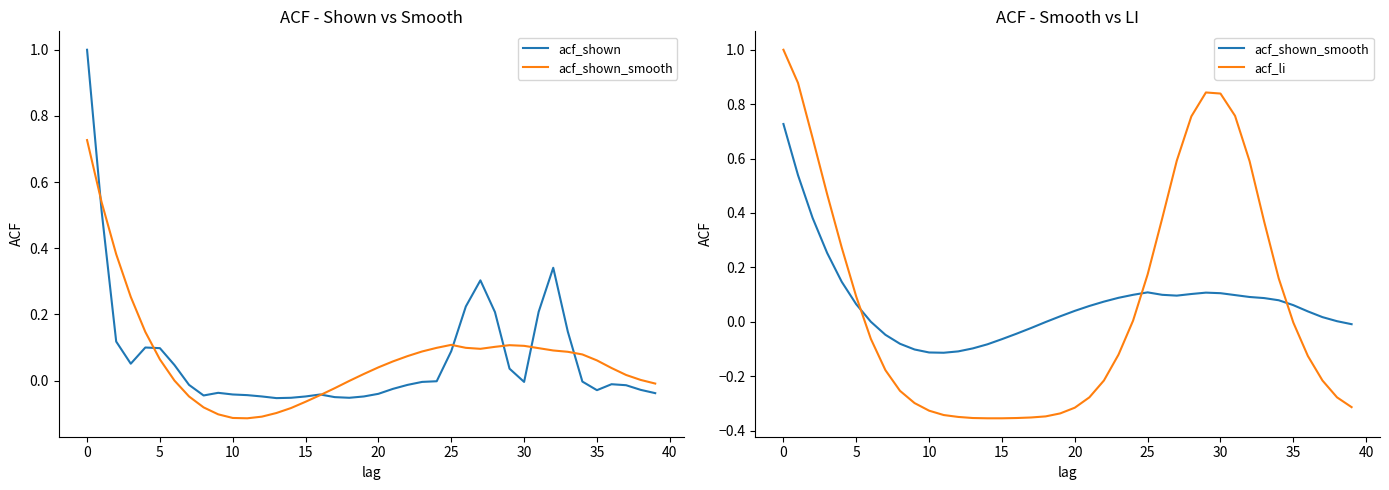

How many times do acf_shown and acf_shown_smooth cross each other?

7